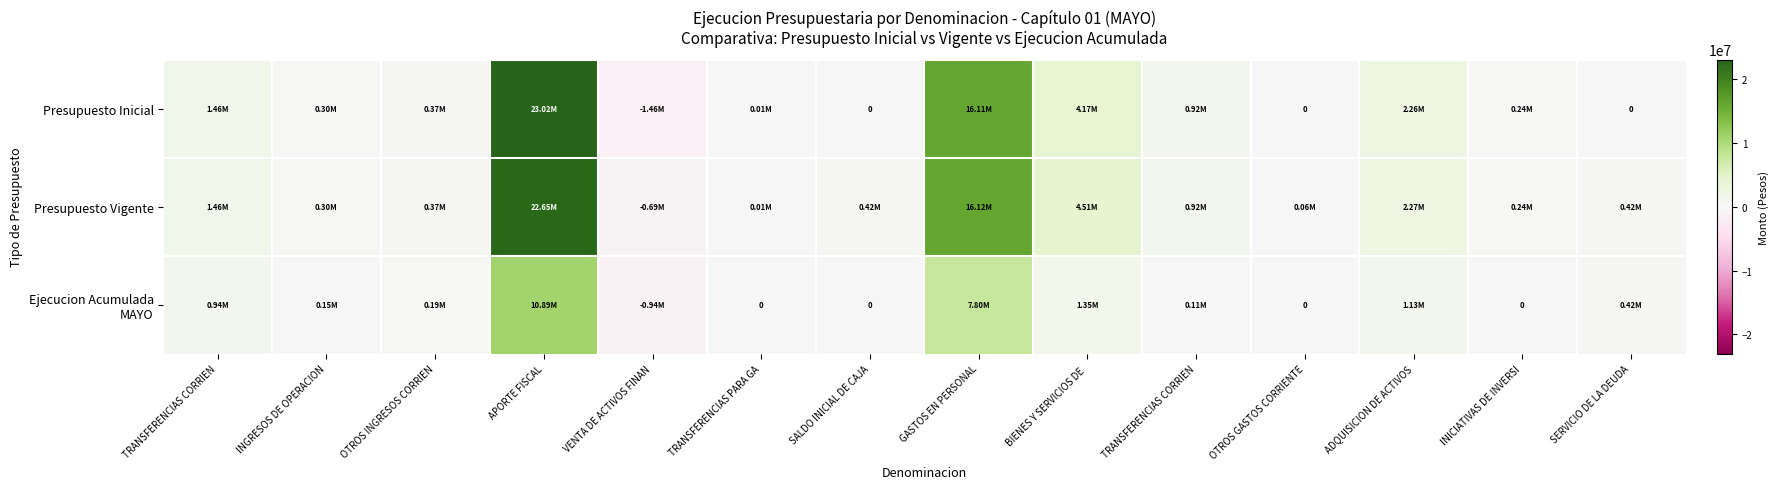

Rank the series at BIENES Y SERVICIOS DE from highest to lowest value.

Presupuesto Vigente, Presupuesto Inicial, Ejecucion Acumulada MAYO